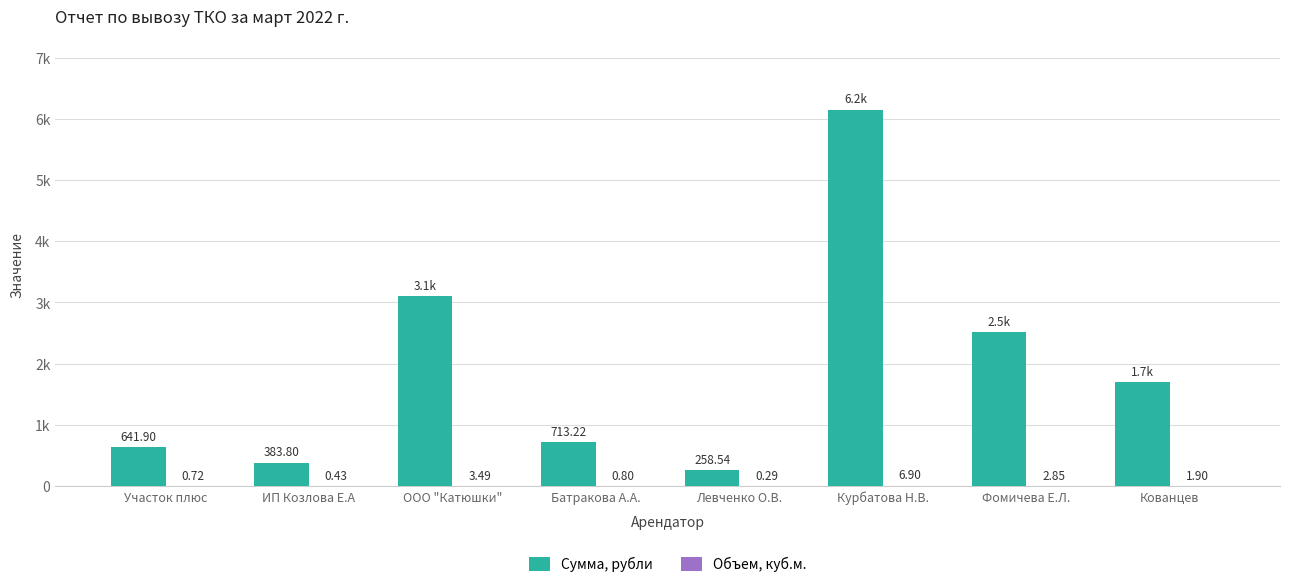

Are the bars grouped side by side (vs. stacked)?

Yes